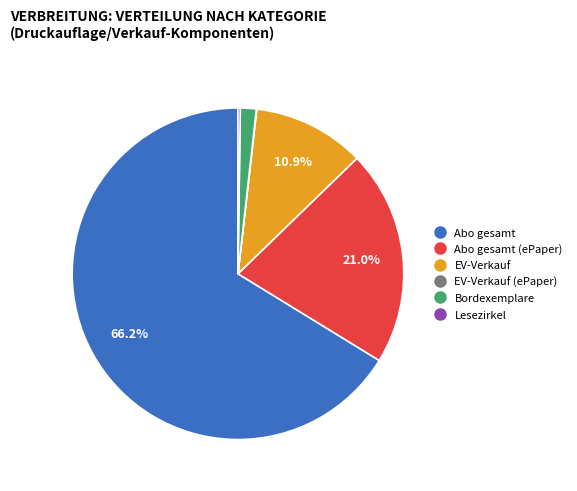

Is there a majority slice in this chart?

Yes